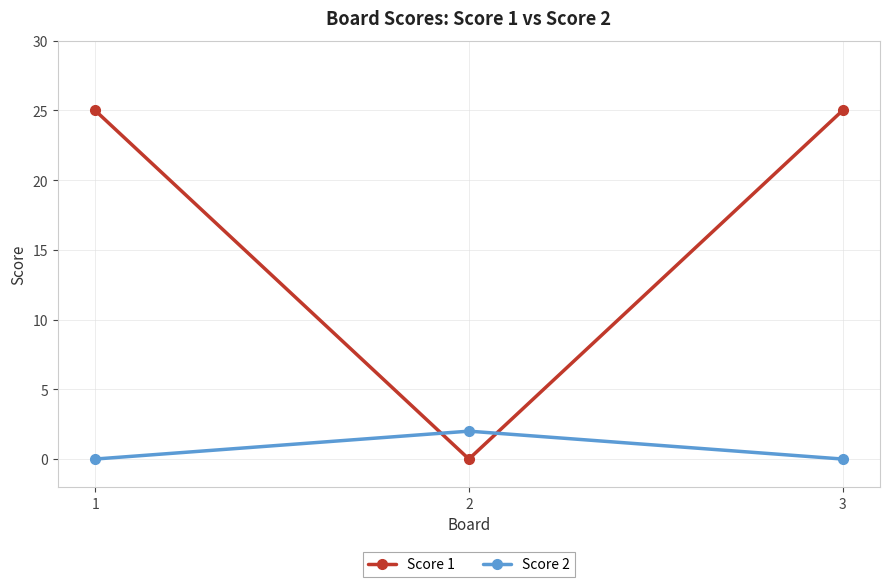

Is this an area chart (filled region under the line)?

No